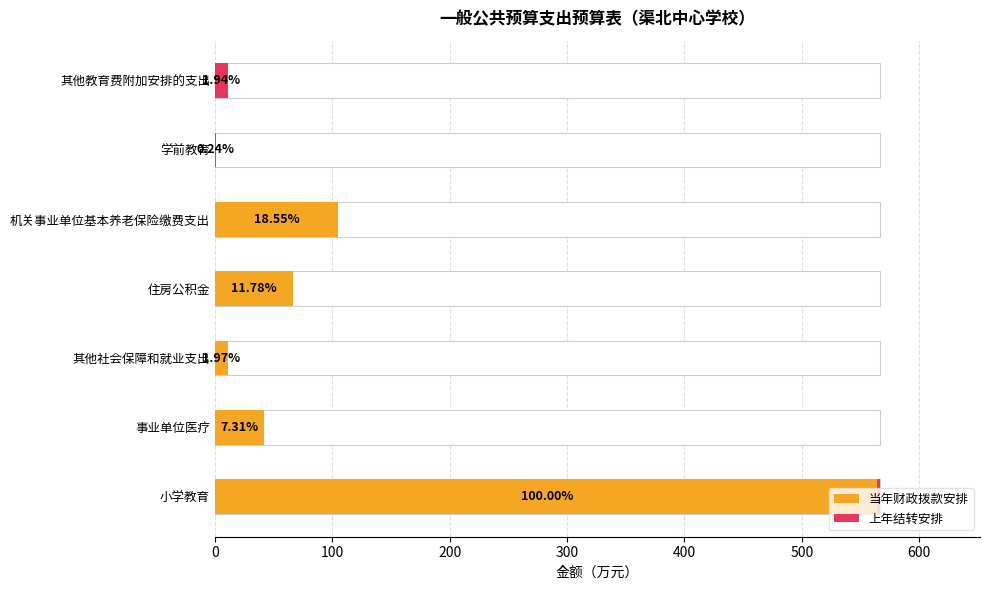

List the series in order of their overall mean, highest first.

当年财政拨款安排, 上年结转安排